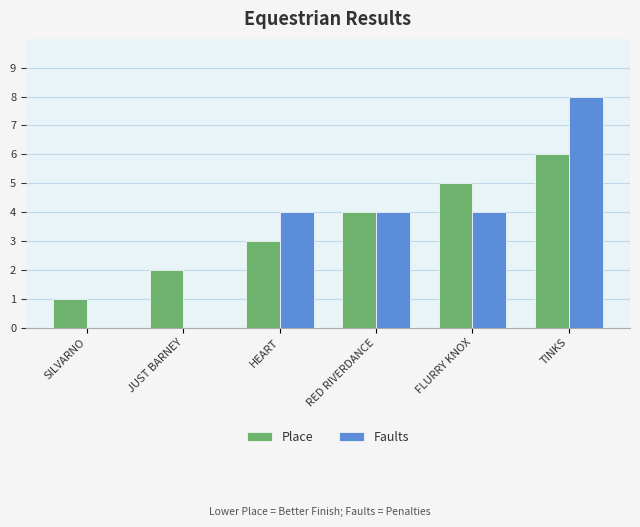

What value does the Place series have at TINKS?

6